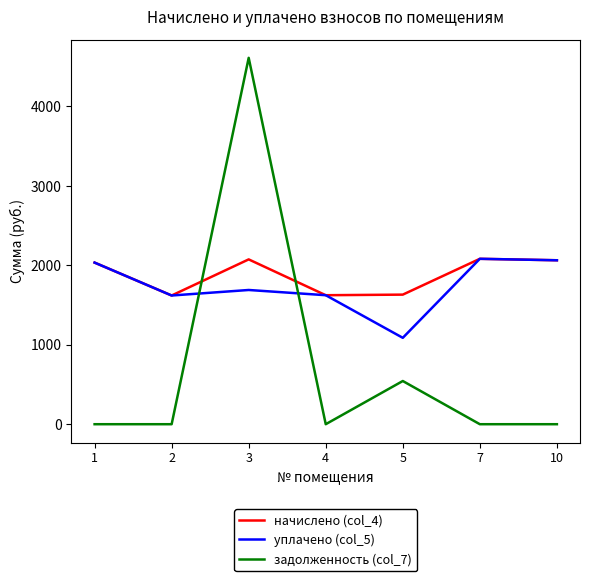

Is it true that уплачено (col_5) equals 1087.6 at 5?

True